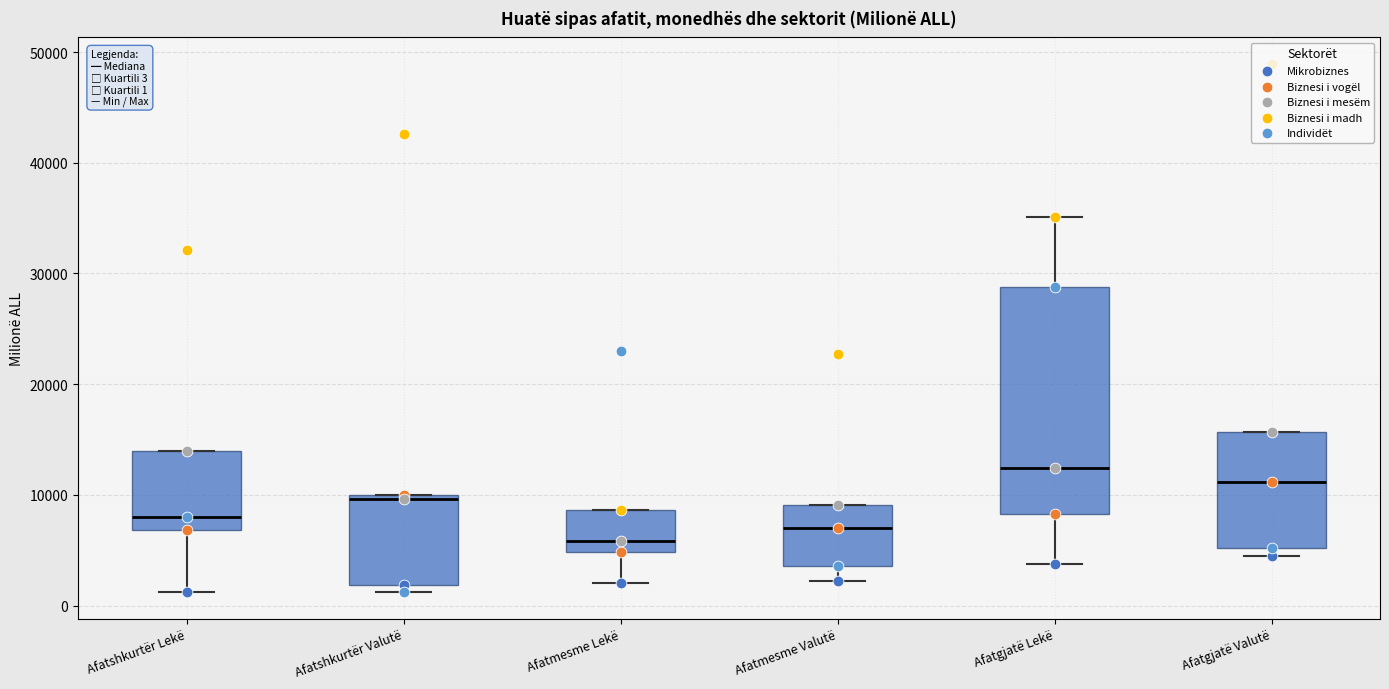

Comparing the boxes themselves (not the whiskers), which one is the tallest?

Afatgjatë Lekë